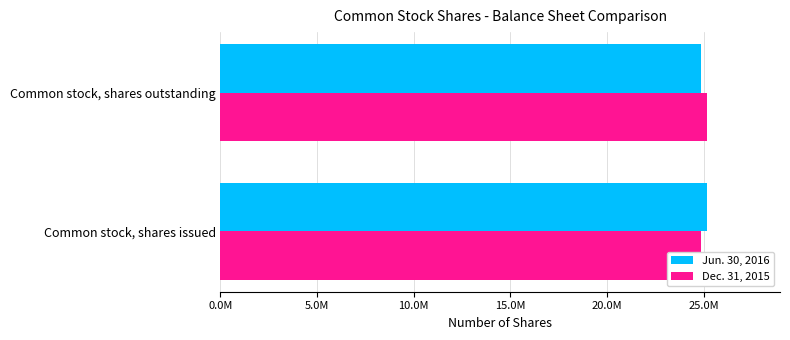

What is the value of the Dec. 31, 2015 bar at the 2nd from the left?

25173551